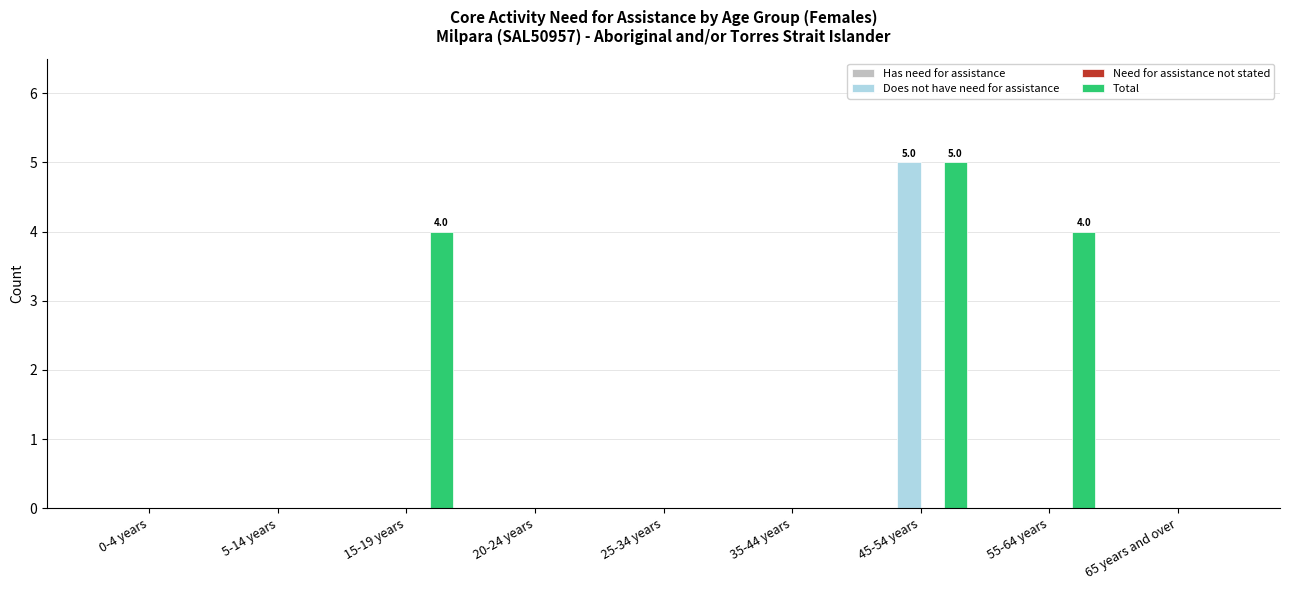

At which category is the sum across all series the highest?

45-54 years